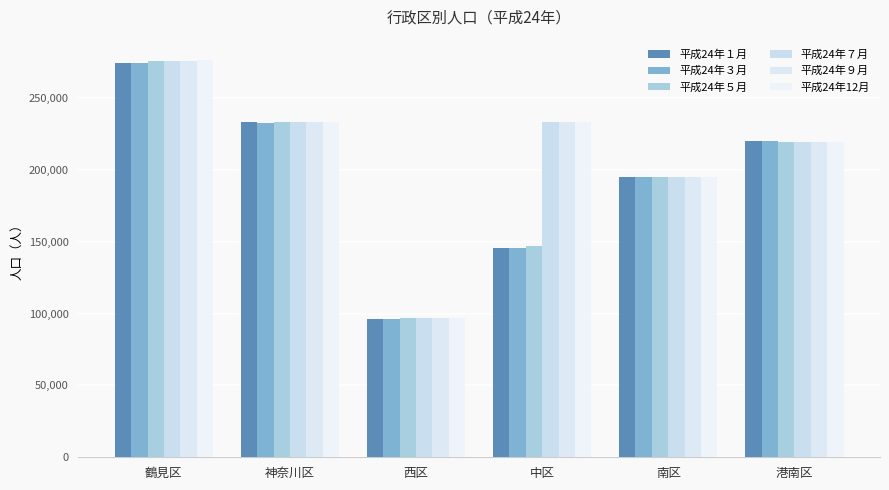

What is the minimum value for 平成24年３月?

96137